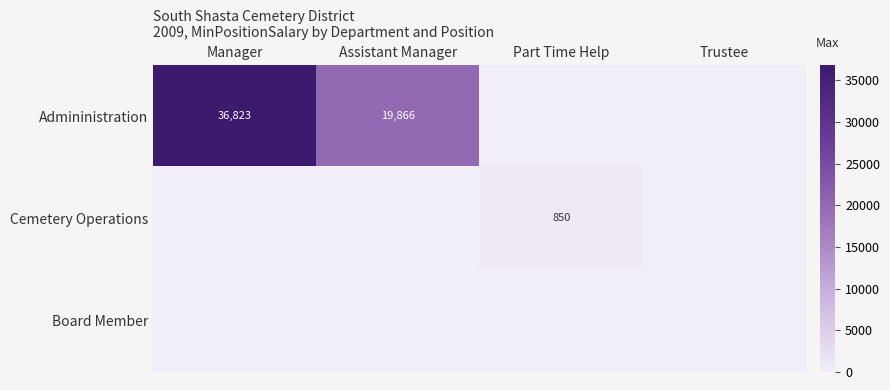

Which series has the largest total across all categories?

Admininistration